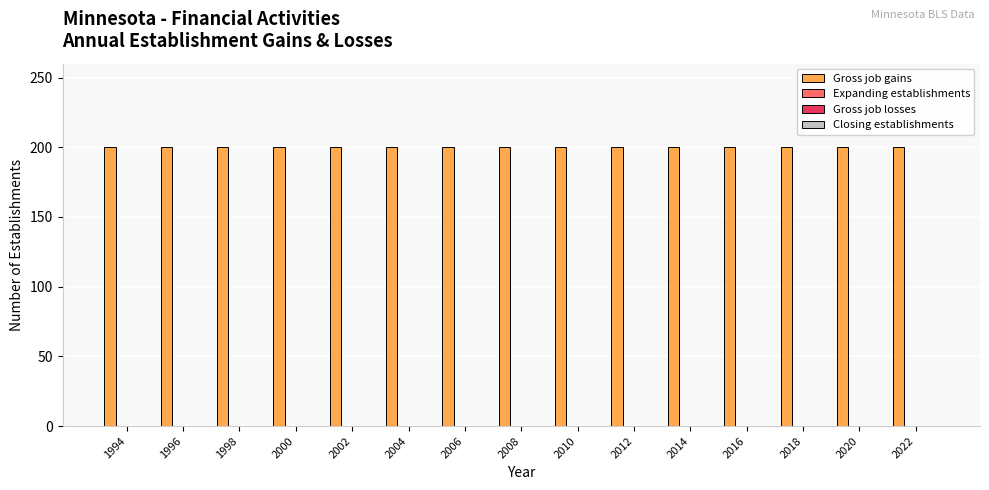

At 2016, list the series in order from smallest to largest.

Expanding establishments, Gross job losses, Closing establishments, Gross job gains